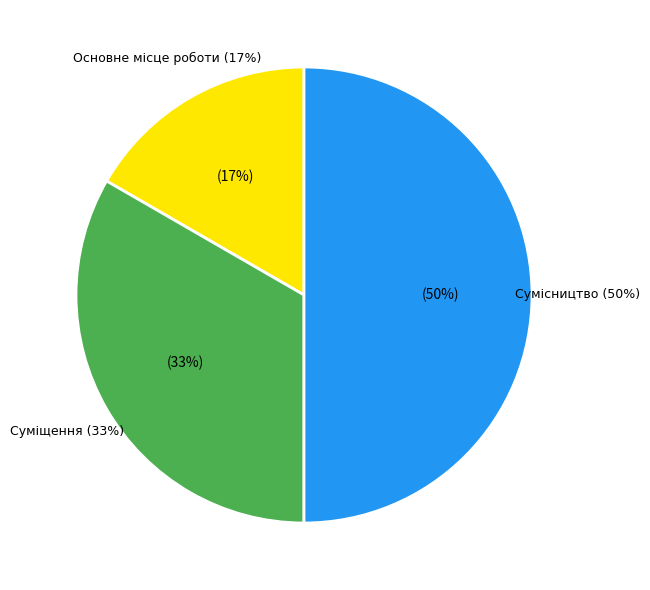

To the nearest percent, what percentage of the pie is Суміщення?

33%